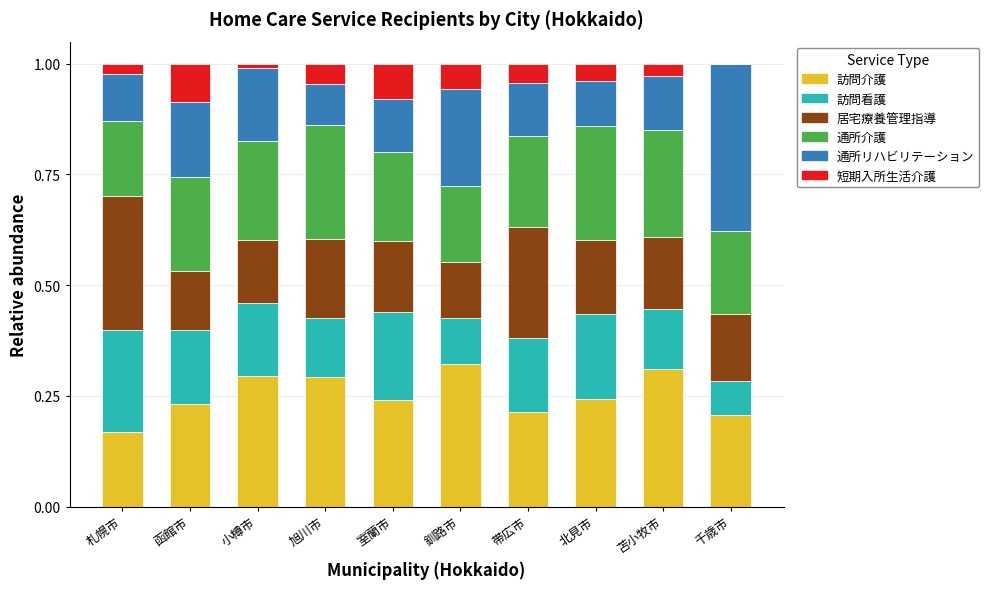

What is the total value across all series at 千歳市?

1.0